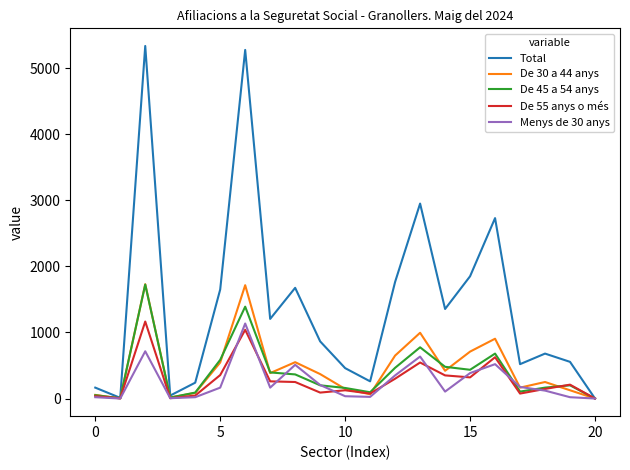

Does the chart have visible grid lines?

No